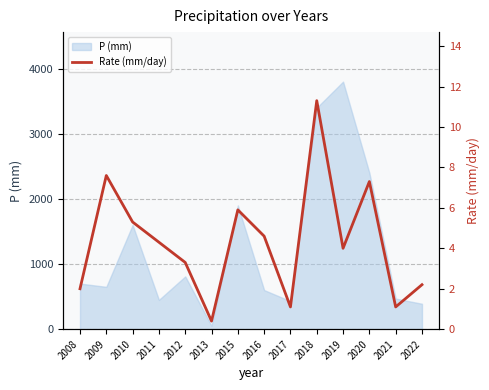

What is the highest value of the P (mm) series?

3800